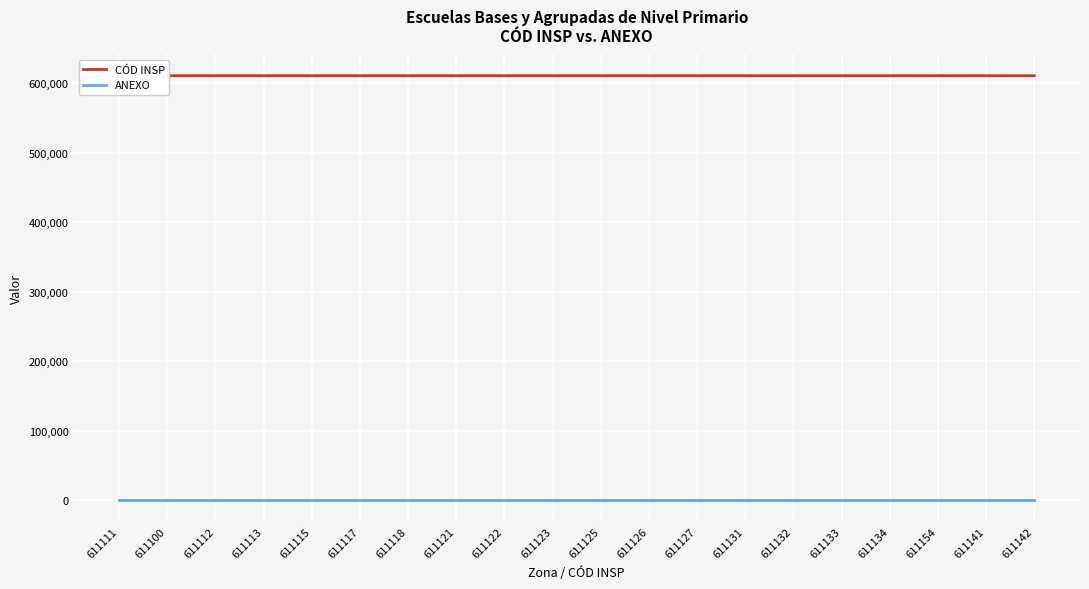

What is the difference between the CÓD INSP values at 611113 and 611115?

2